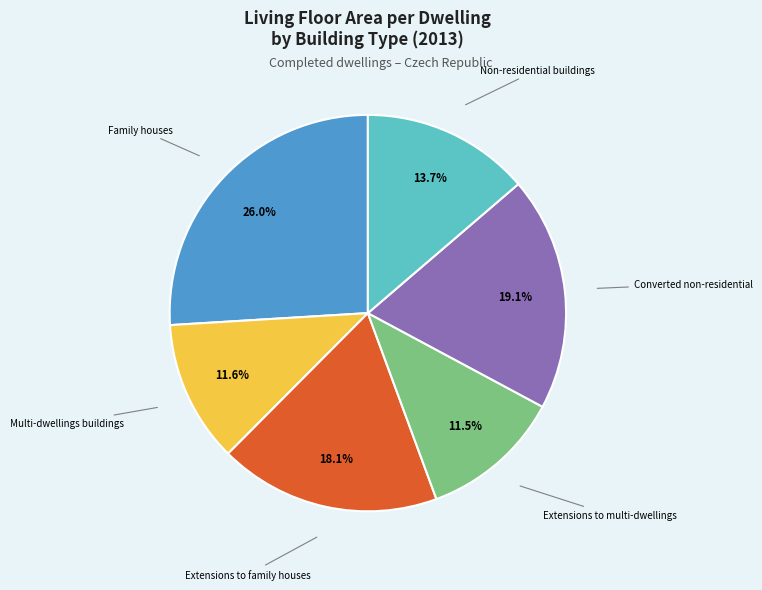

Which category has the biggest portion of the pie?

Family houses